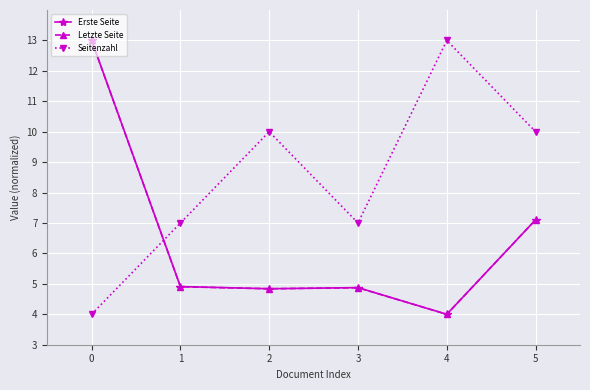

True or false: Letzte Seite has a value of 3.2 at 5.

False